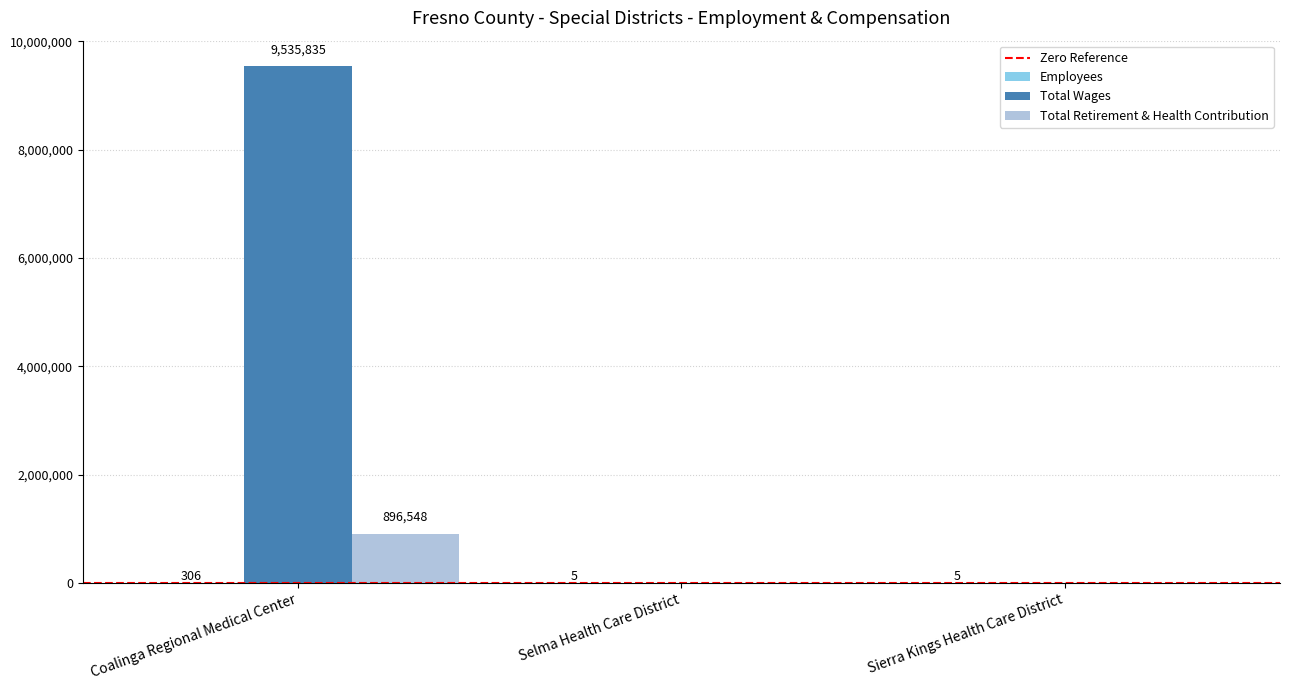

At which label does Total Retirement & Health Contribution reach its peak?

Coalinga Regional Medical Center